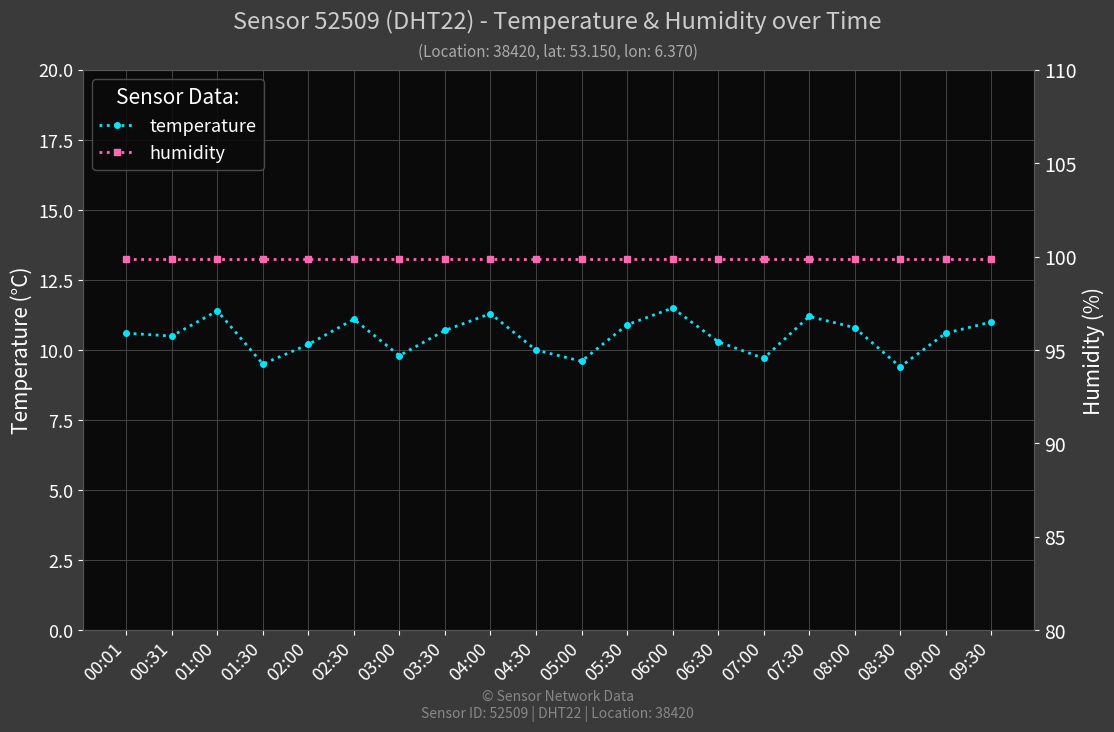

What is the minimum value for temperature?

9.4